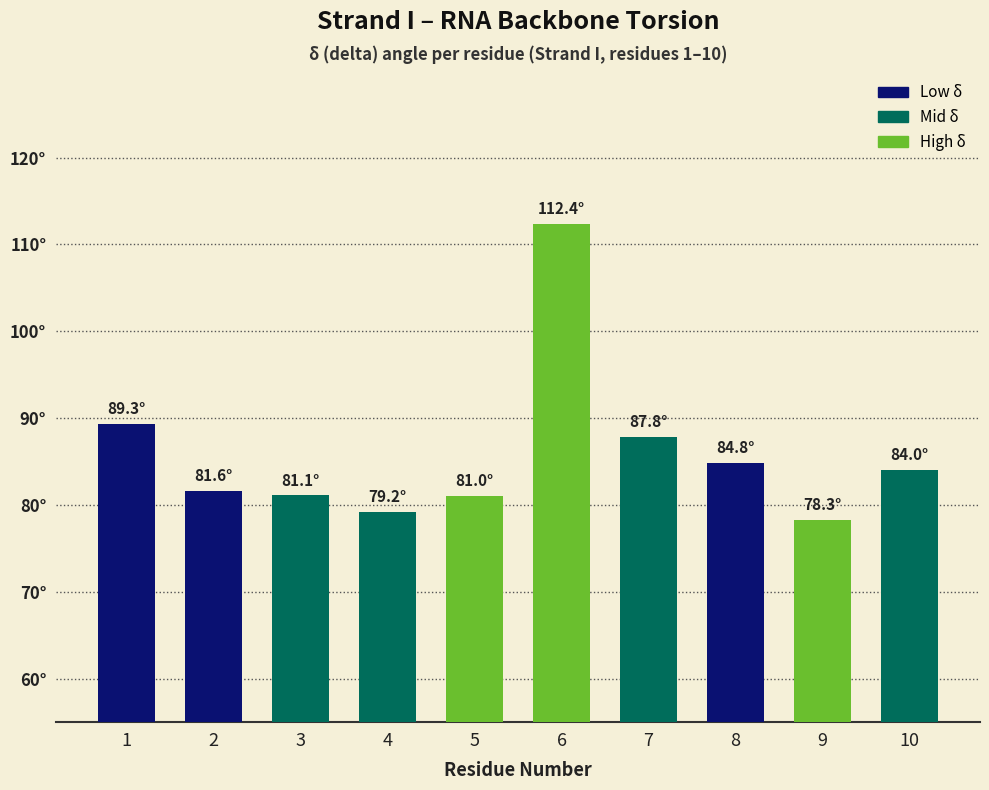

Does the chart contain any negative values?

No